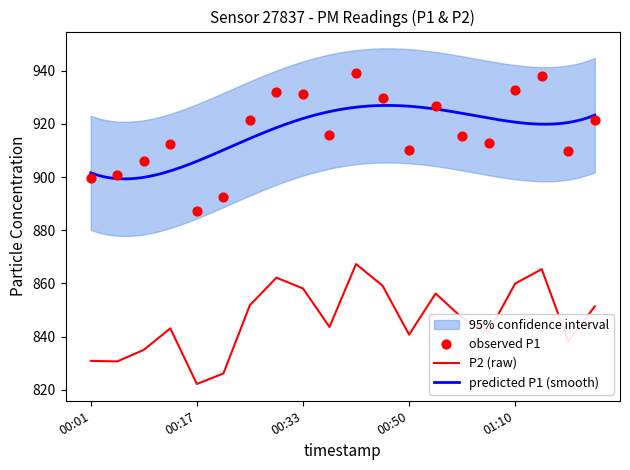

Is the value of P1 at 00:09 greater than the value of P2 at 00:37?

Yes